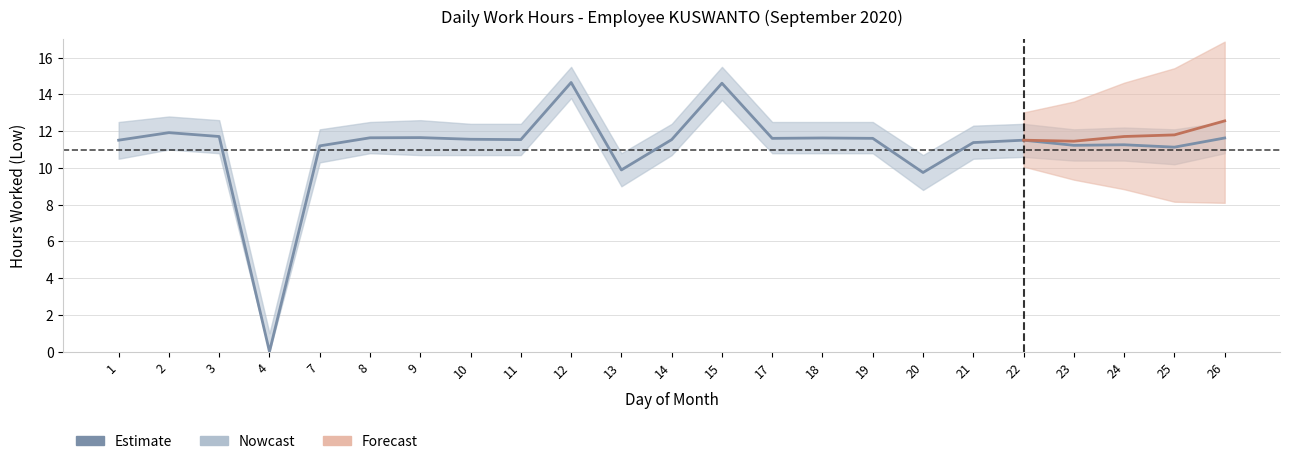

What is the sum of all values?

256.2